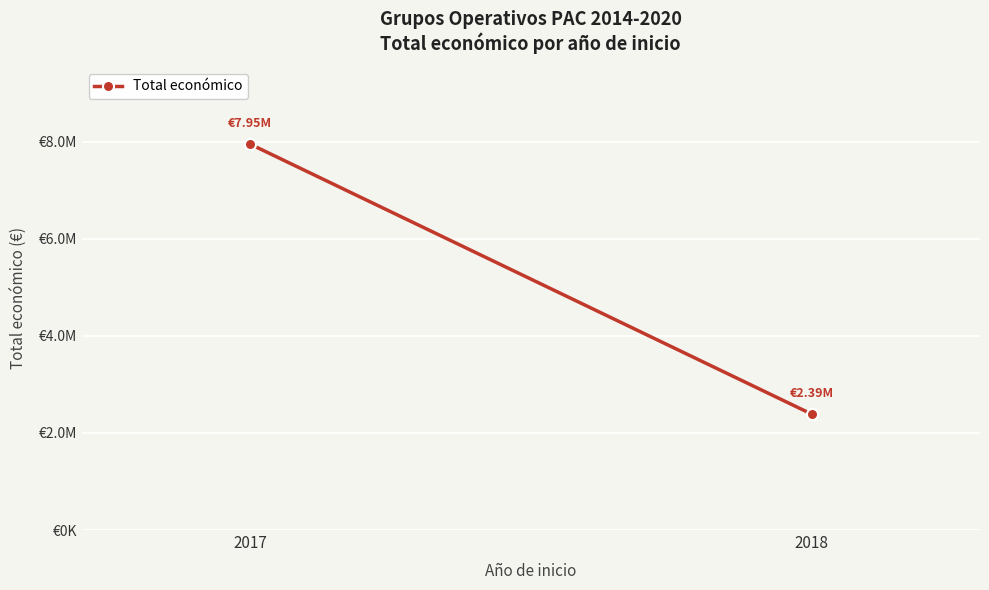

Rank the categories by value from highest to lowest.

2017, 2018